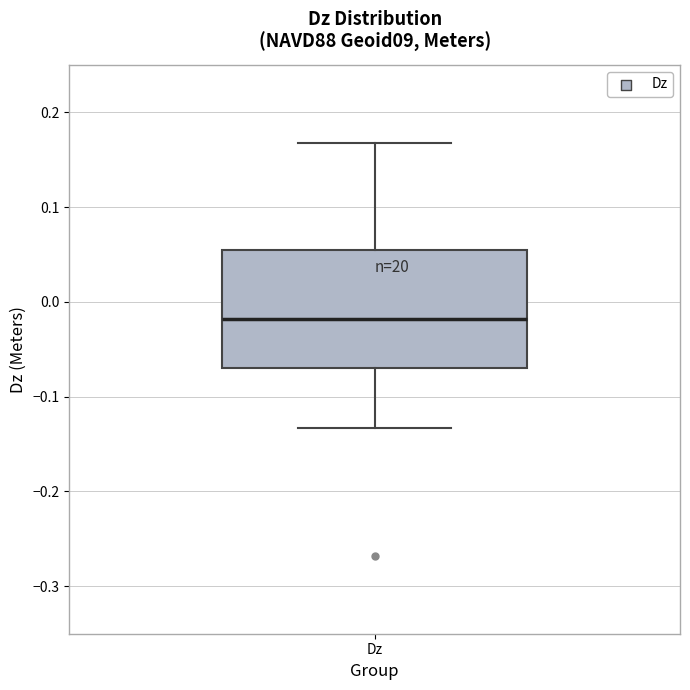

Where is the upper edge of the box for Dz on the y-axis? The values are not printed on the chart, so give them approximately, as read against the axis.

0.05